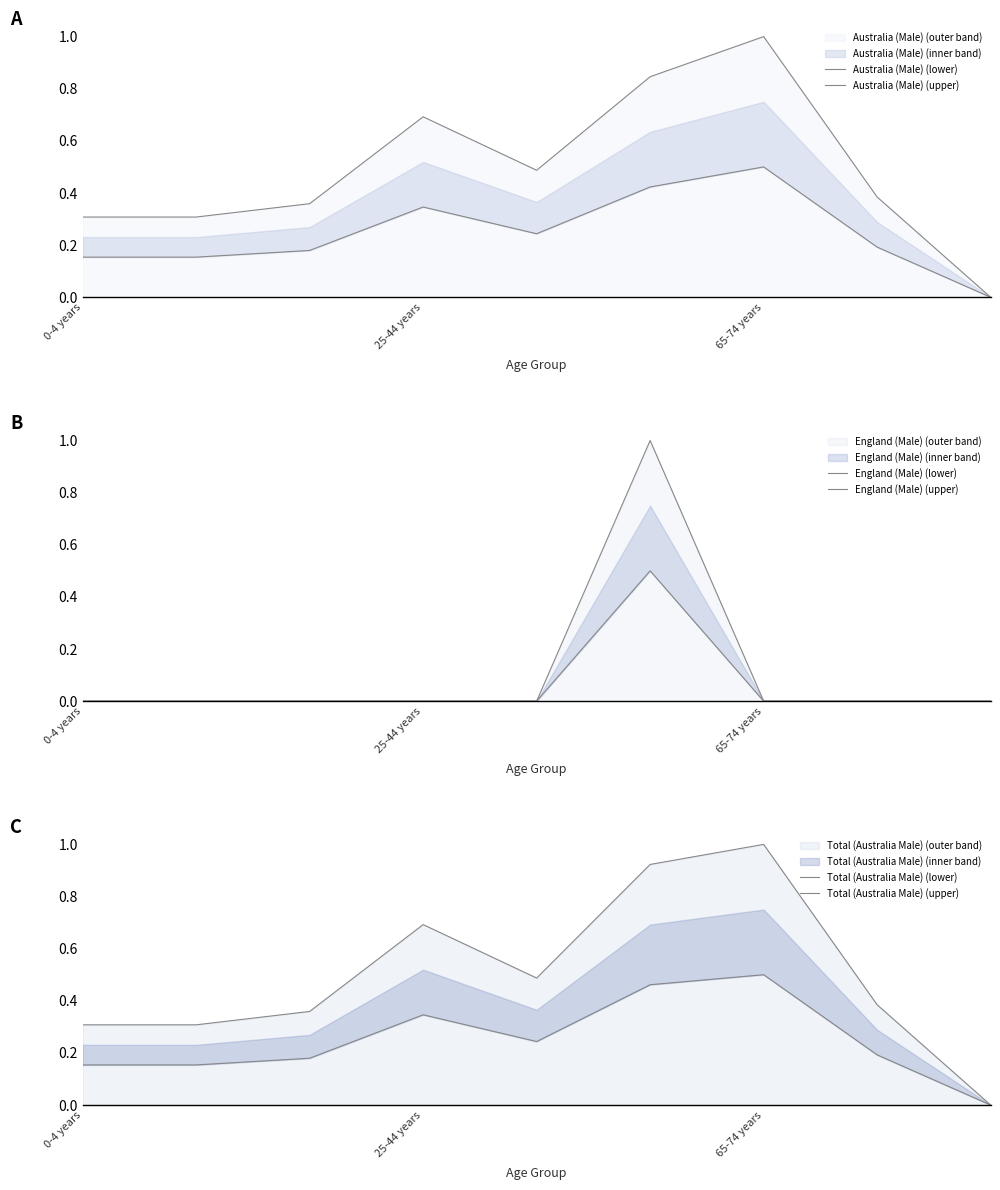

Is it true that Total (Australia Male) (lower) equals 0.3 at 4?

False